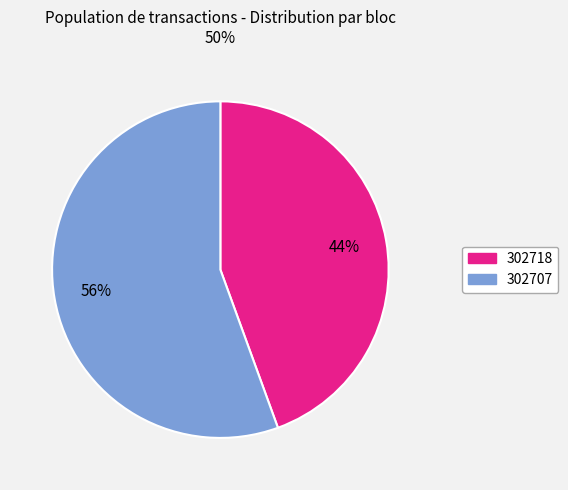

True or false: 302718 accounts for 51% of the total.

False